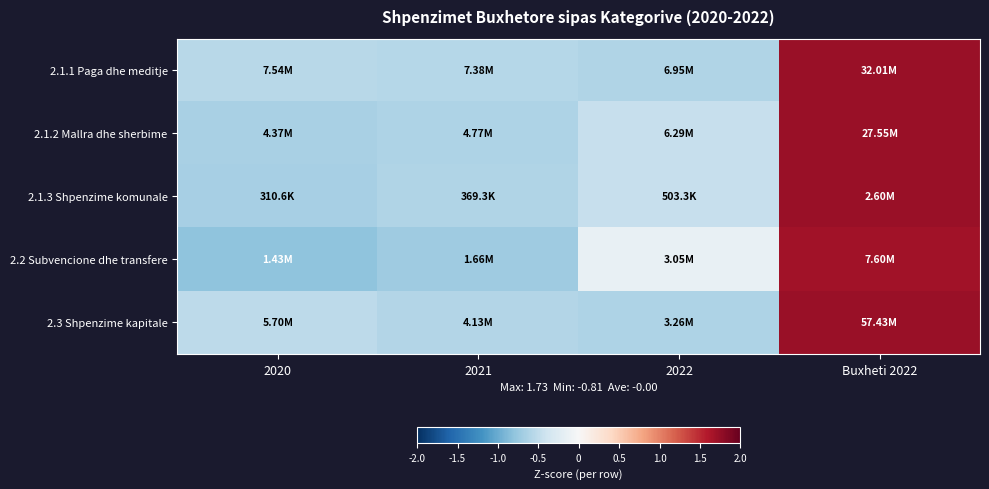

Between 2022 and Buxheti 2022, which series saw the biggest shift?

2.3 Shpenzime kapitale